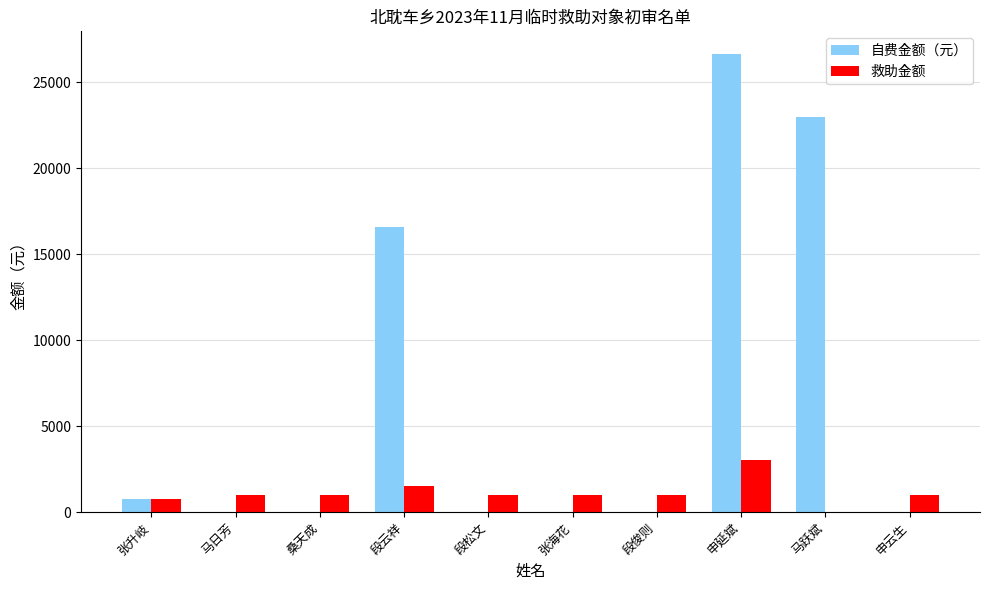

Which label corresponds to the largest value in the chart?

申延斌